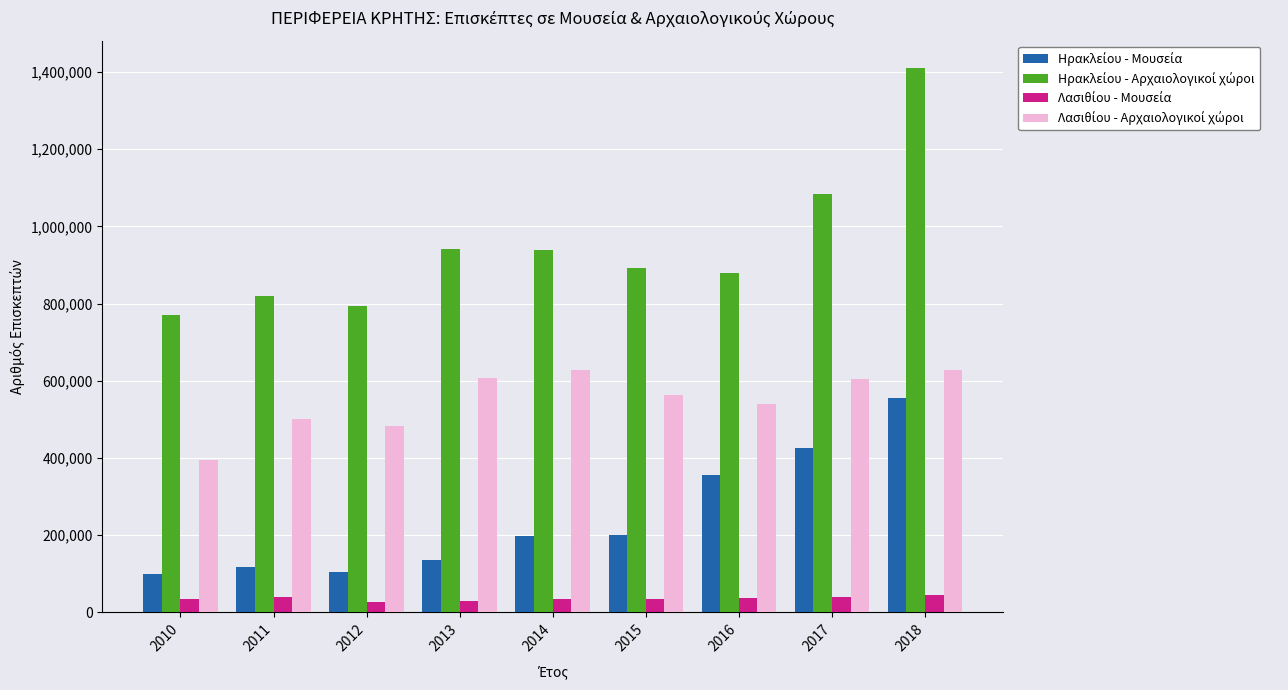

What is the greatest value displayed?

1410383